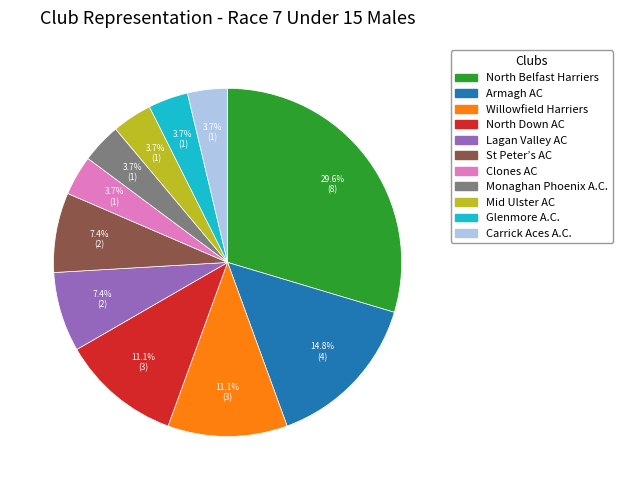

Is there any slice that represents more than half of the pie?

No